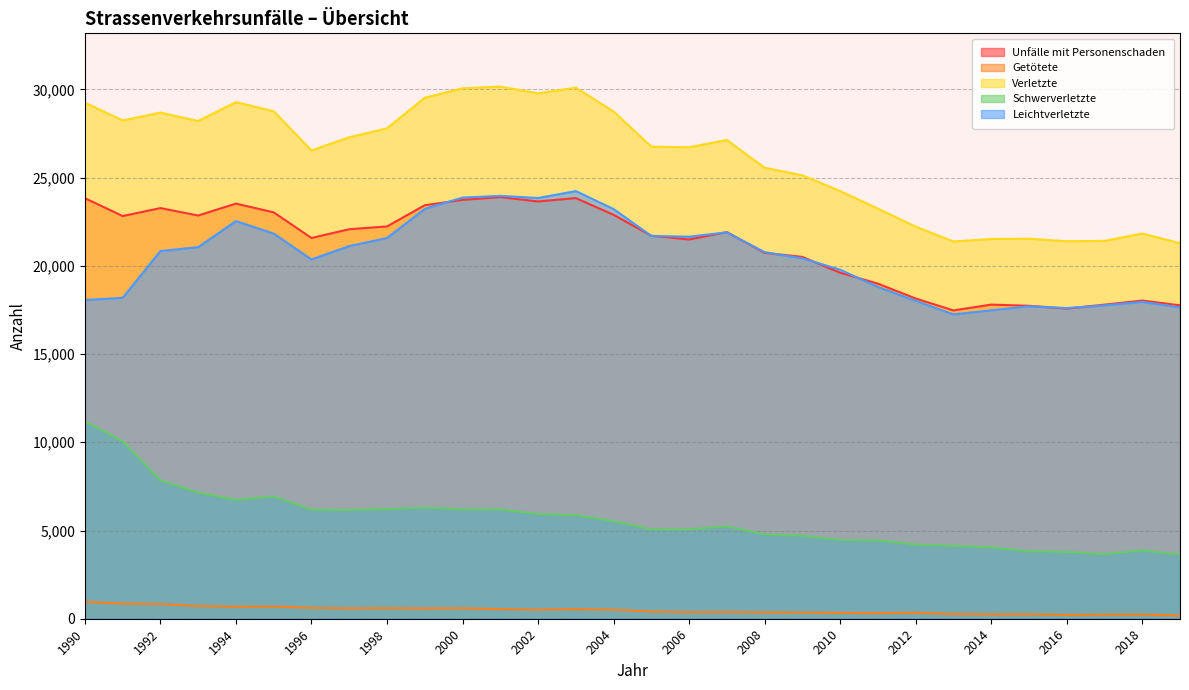

Is it true that Unfälle mit Personenschaden equals 7438 at 1998?

False